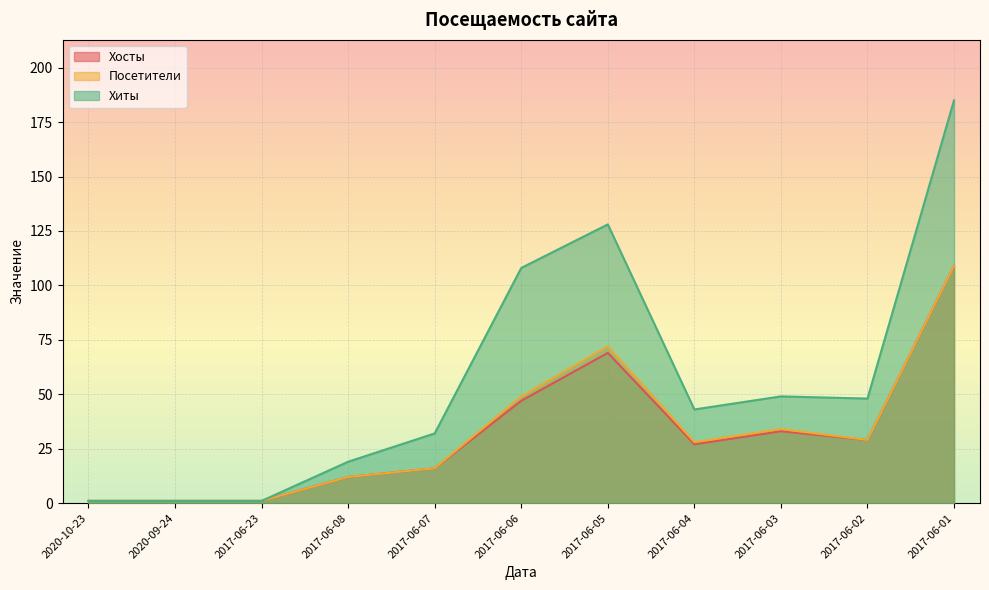

What is the total value across all series at 2017-06-07?

64